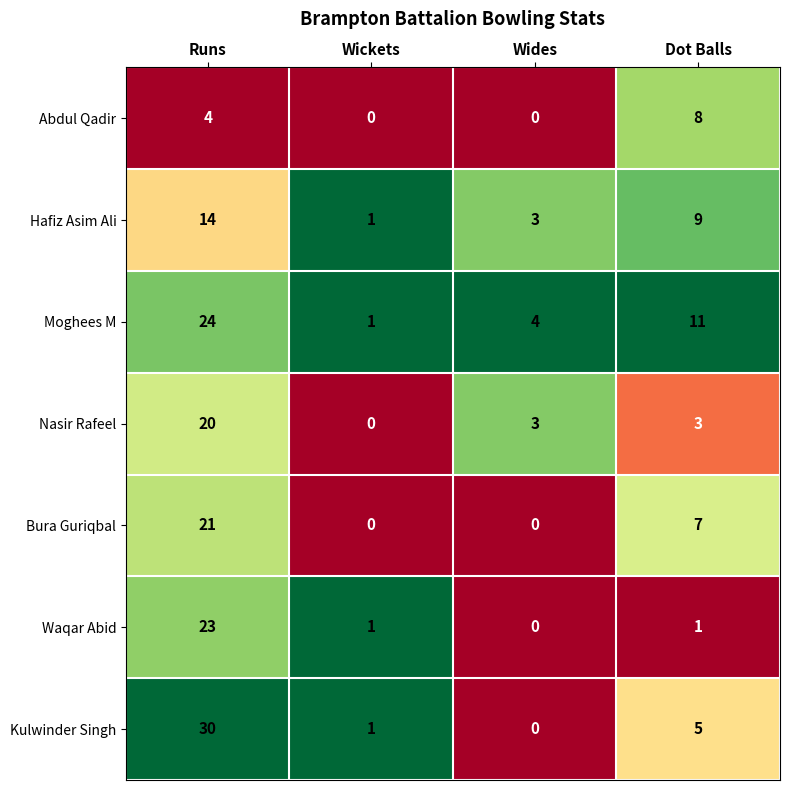

Is it true that Waqar Abid equals 1 at Wickets?

True